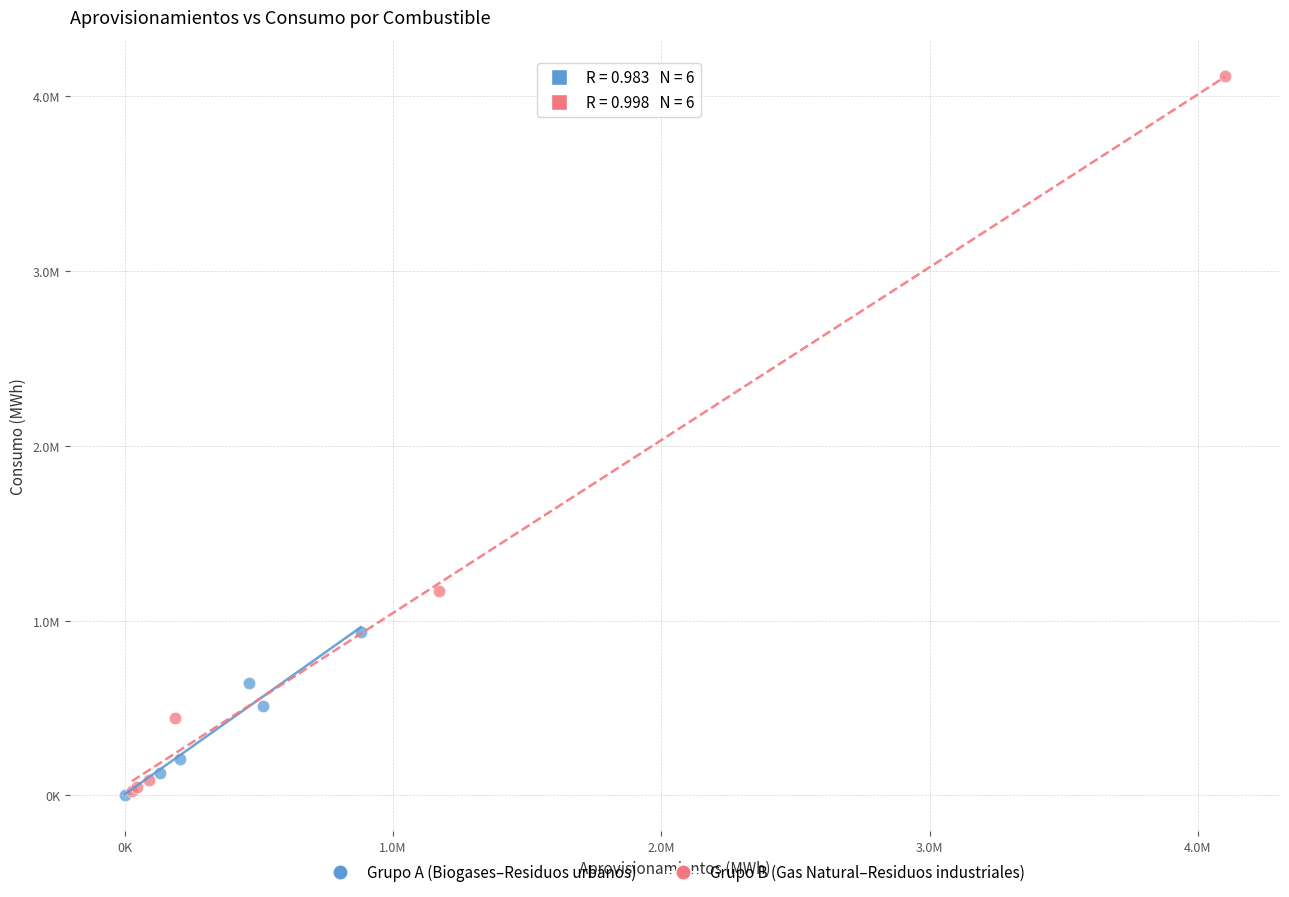

What are all the series names shown in the legend?

Grupo A (Biogases–Residuos urbanos), Grupo B (Gas Natural–Residuos industriales)